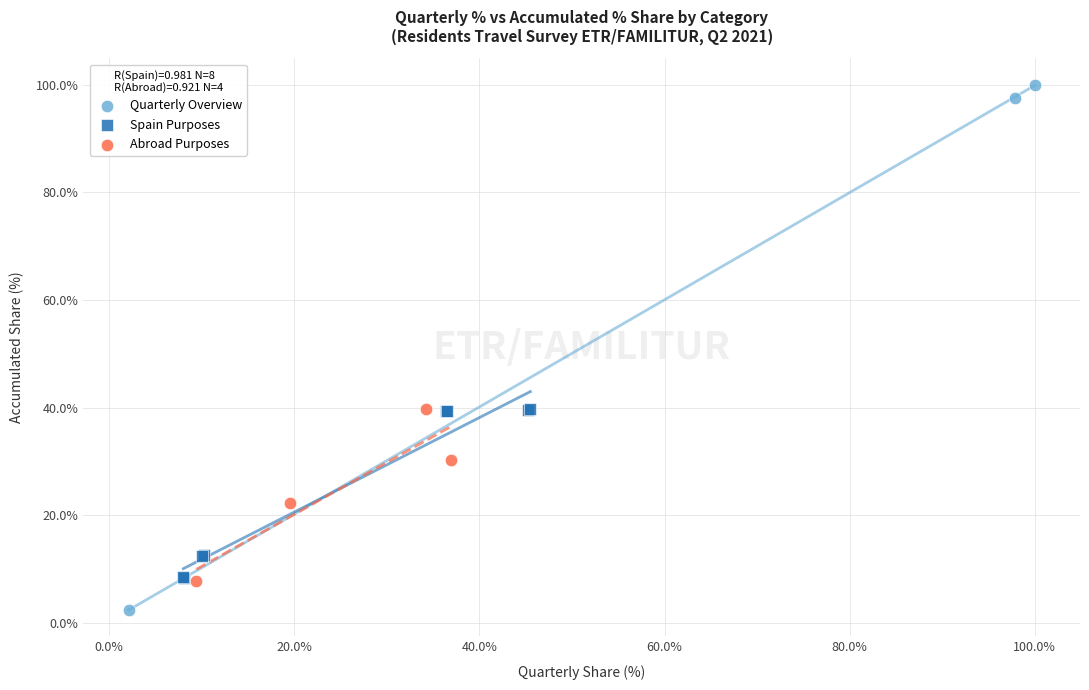

Which series has the largest Y range (max minus min)?

Quarterly Overview